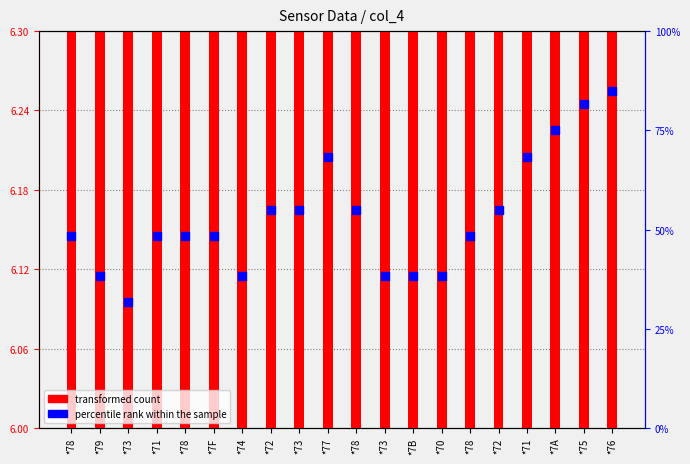

What is the total value across all series at *73?

37.9